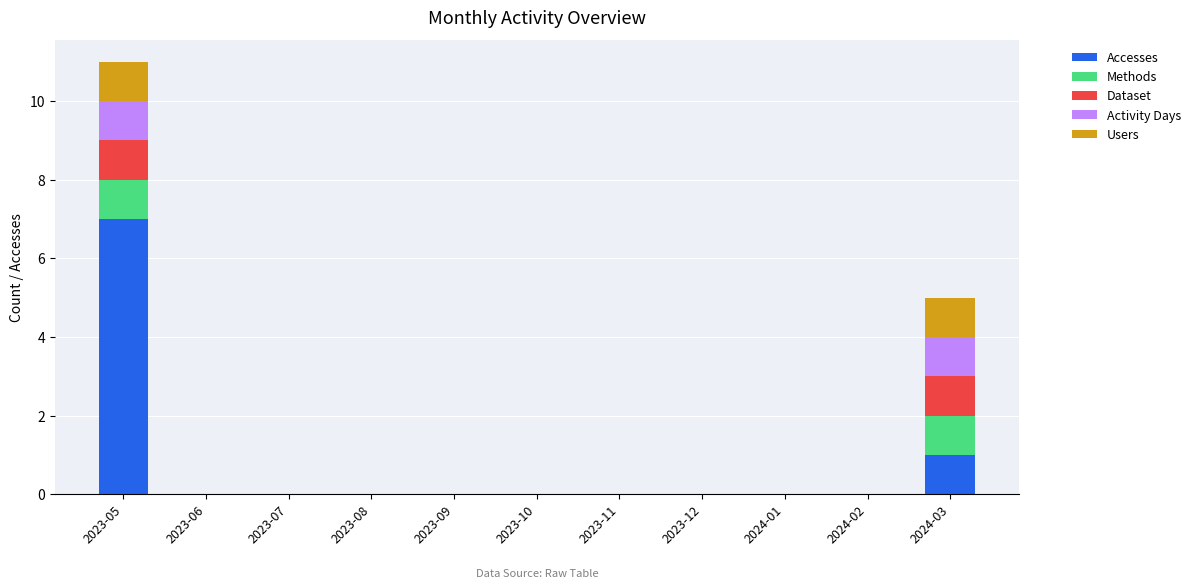

Is it true that Accesses equals 0 at 2023-11?

True